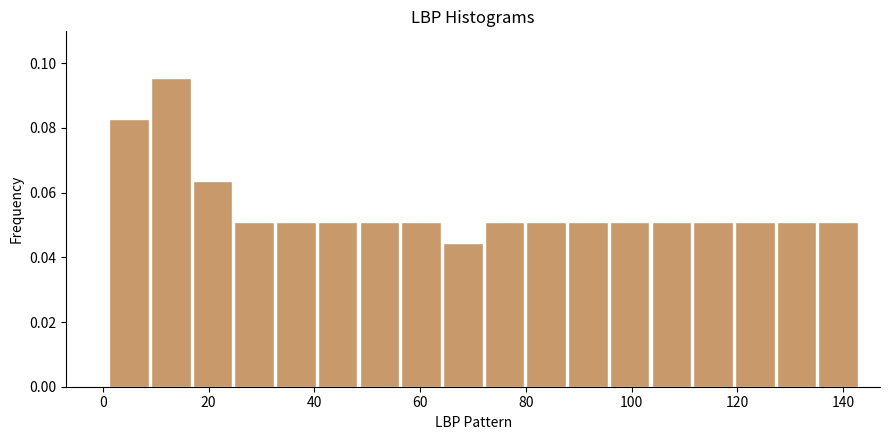

Around what value on the x-axis is the tallest bar? Give the approximate position of its centre, as read against the axis.

12